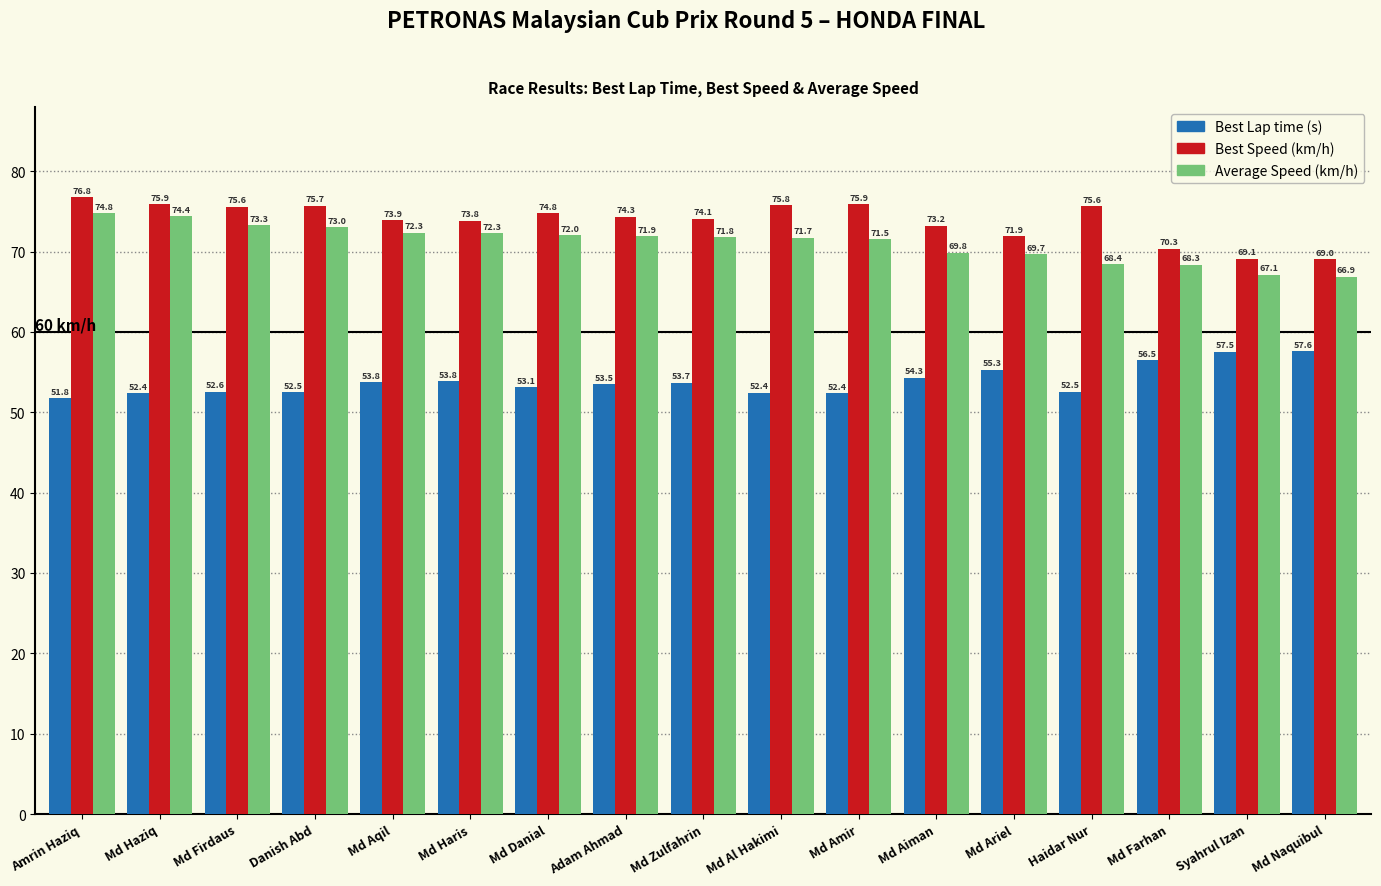

What is the spread (max minus min) of values at Md Amir?

23.5